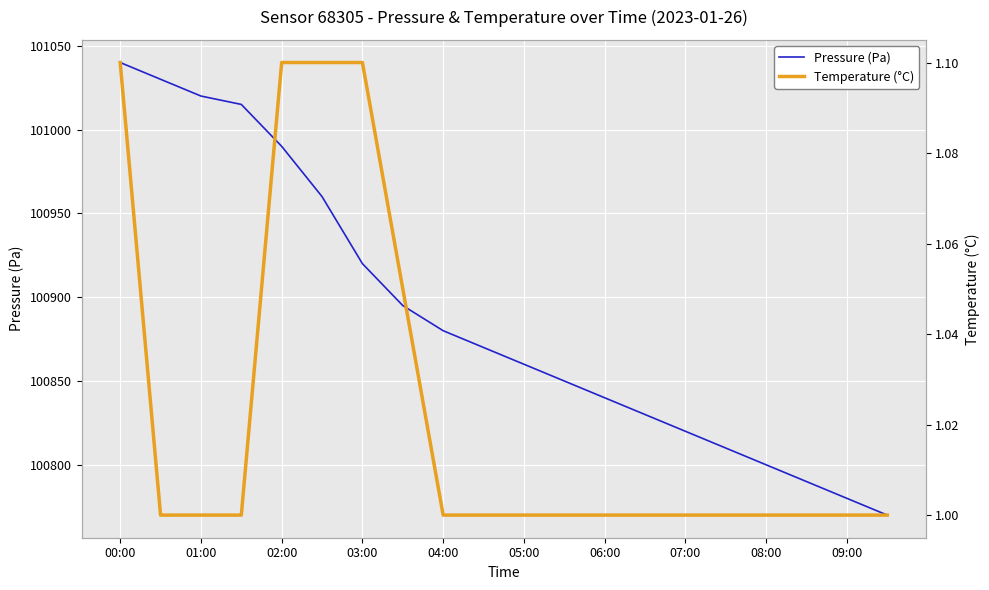

True or false: Pressure (Pa) and Temperature (°C) intersect in this chart.

False